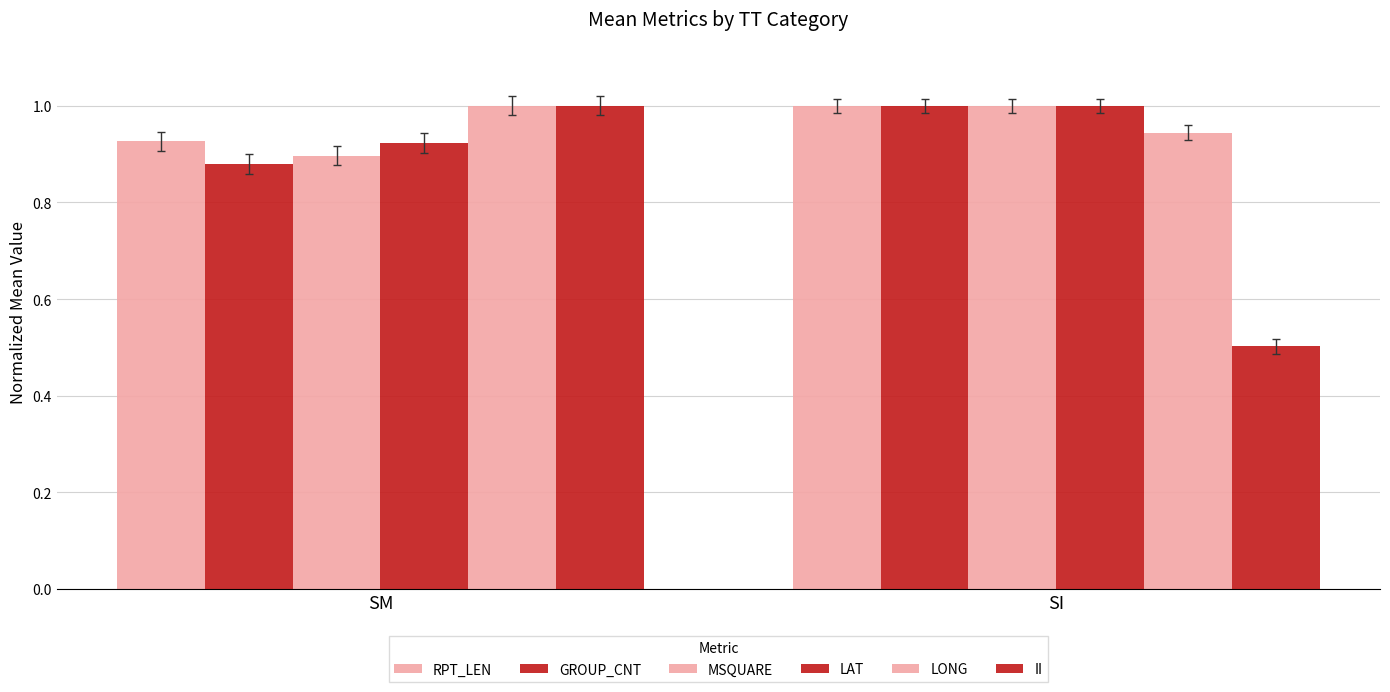

What is the difference between the highest and lowest values at SI?

0.5